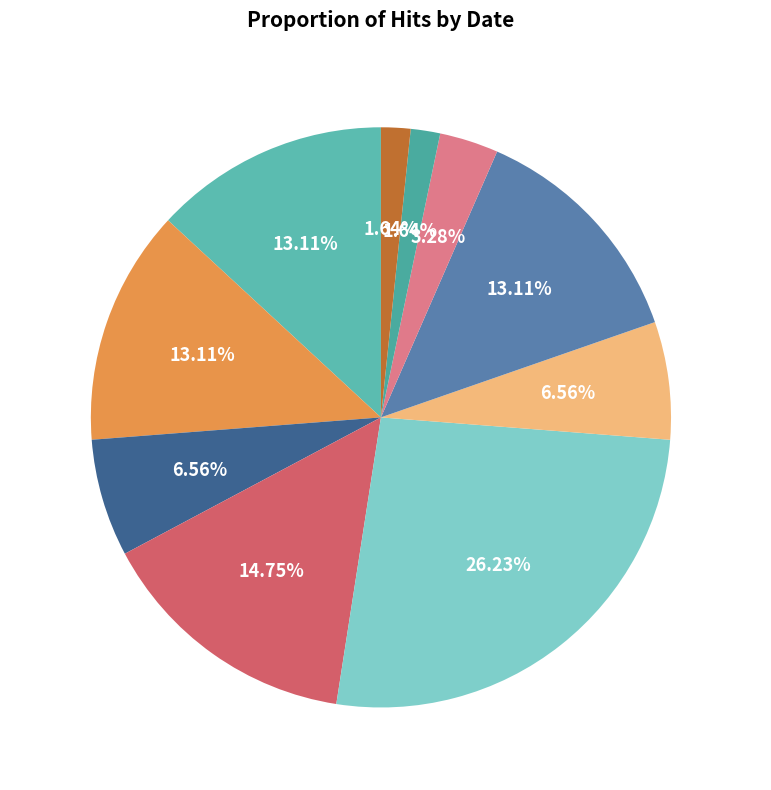

To the nearest percent, what is the difference between the largest and smallest slice percentages?

25%